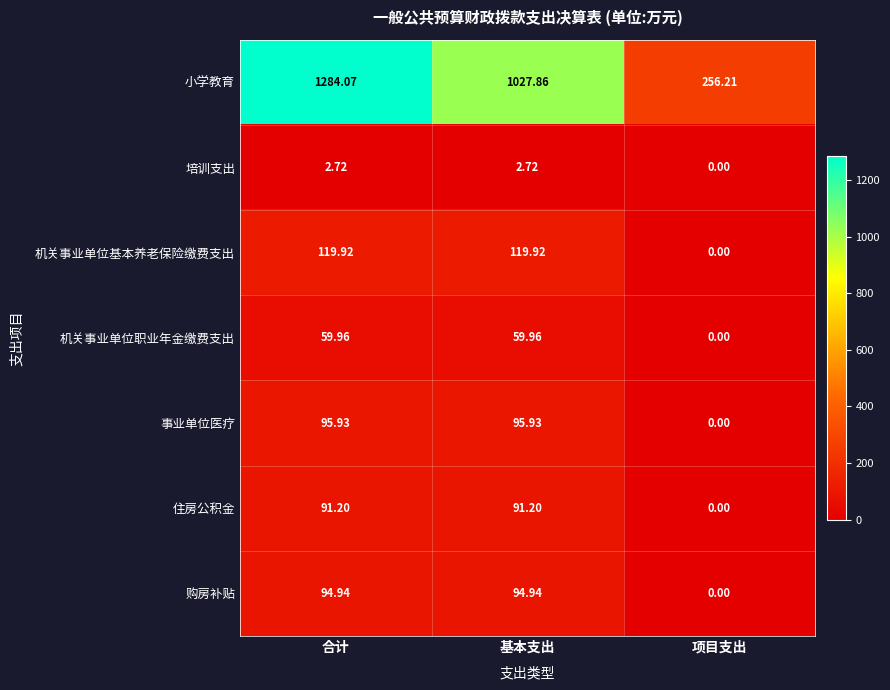

Is the value of 事业单位医疗 at 项目支出 greater than the value of 机关事业单位基本养老保险缴费支出 at 合计?

No